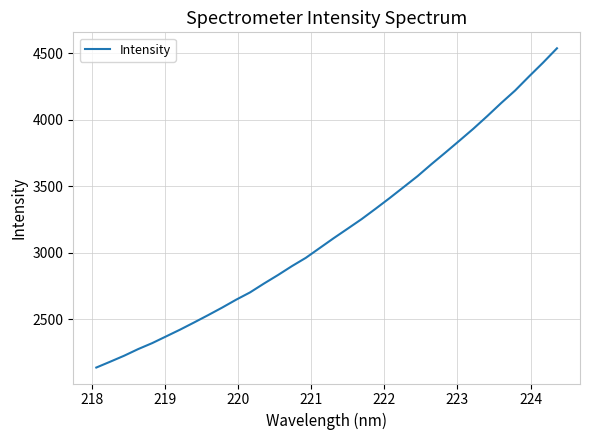

What is the difference between the maximum and minimum values?

2399.9